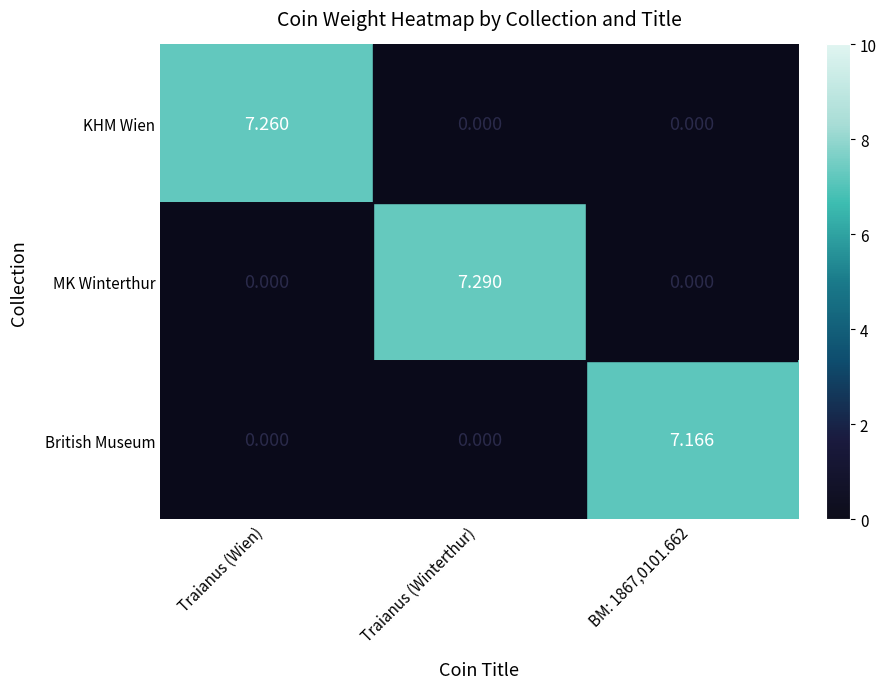

Which series has the largest range (max minus min)?

MK Winterthur